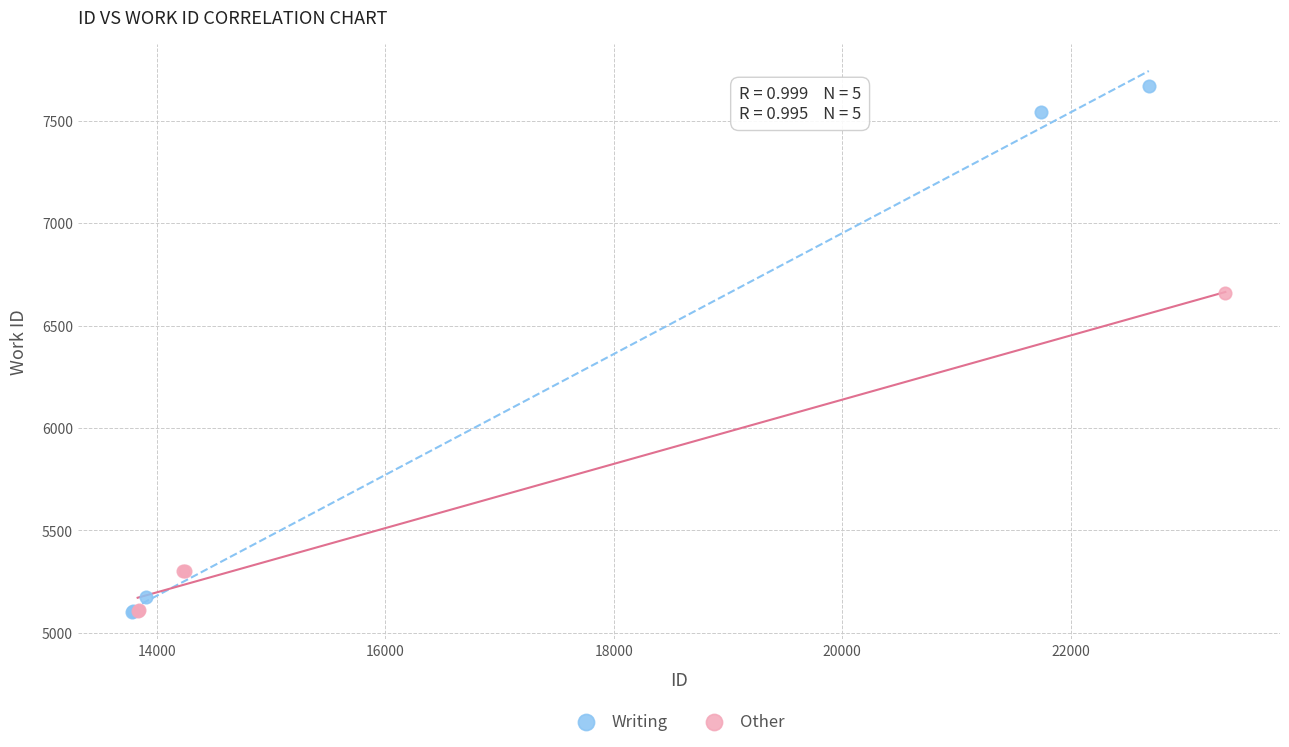

Which series reaches the maximum Y coordinate?

Writing